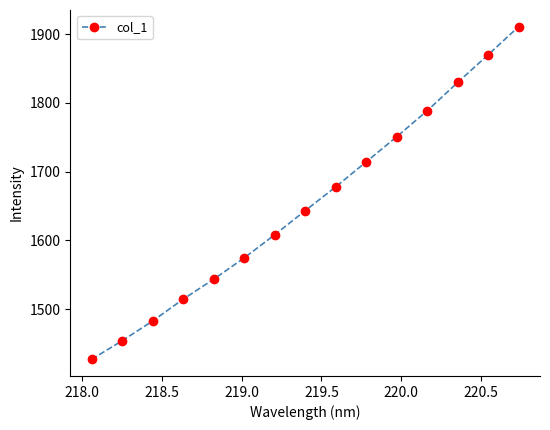

How many values are below 1643?

7